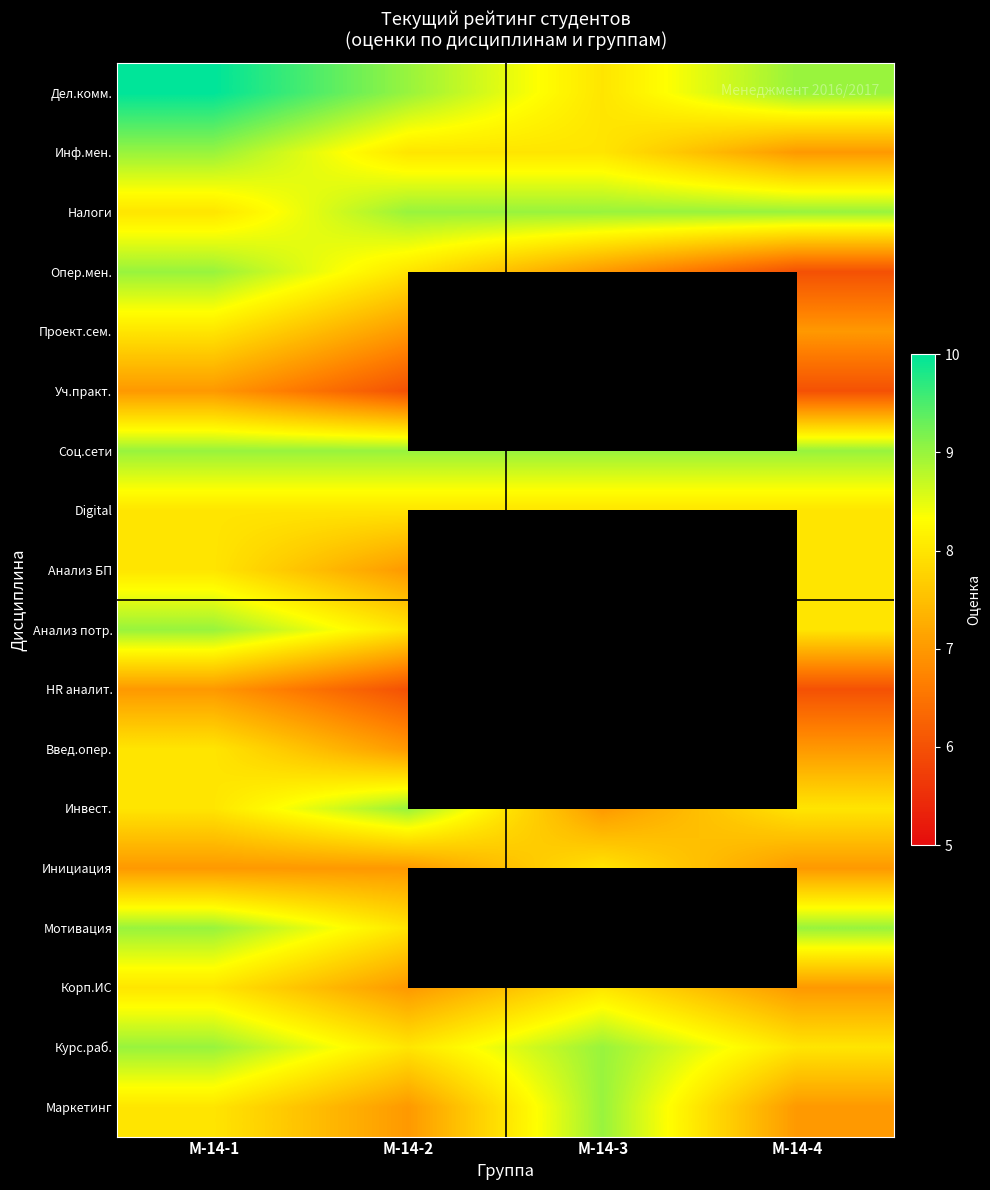

At which category is the sum across all series the highest?

М-14-1